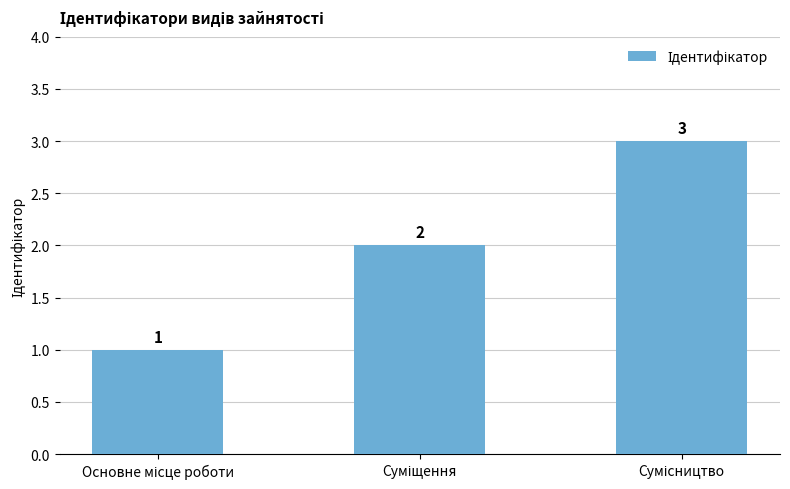

Count the values in the range 1 to 3.

3